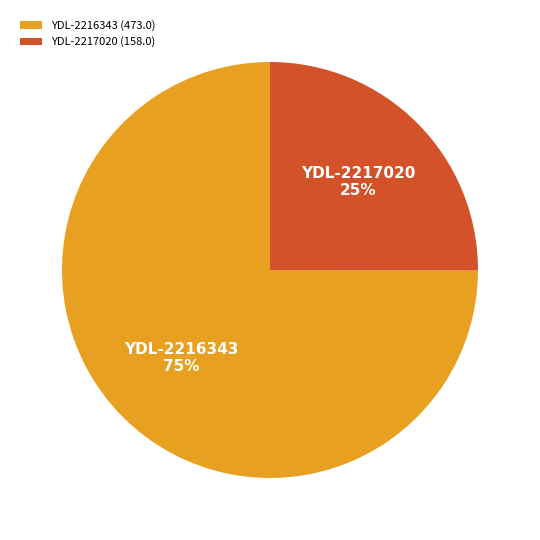

To the nearest percent, what portion does YDL-2216343 represent?

75%